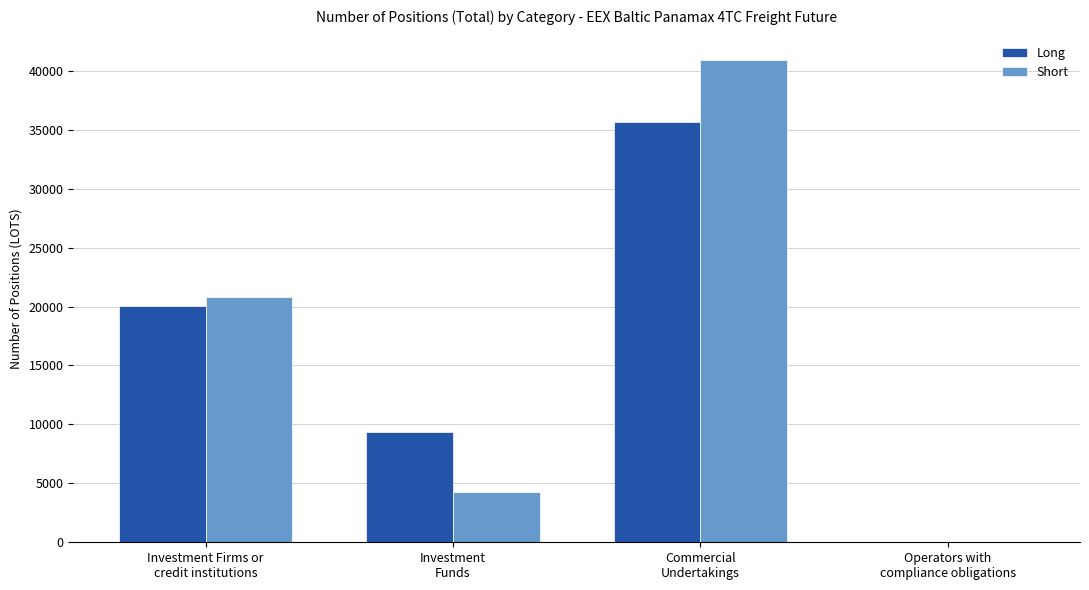

Where does the Short series first go above 20816?

Investment Firms or
credit institutions